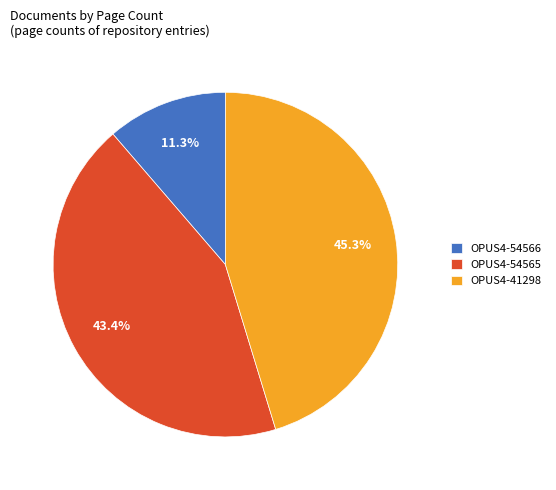

How much of the chart is everything except OPUS4-54565?

56.6%